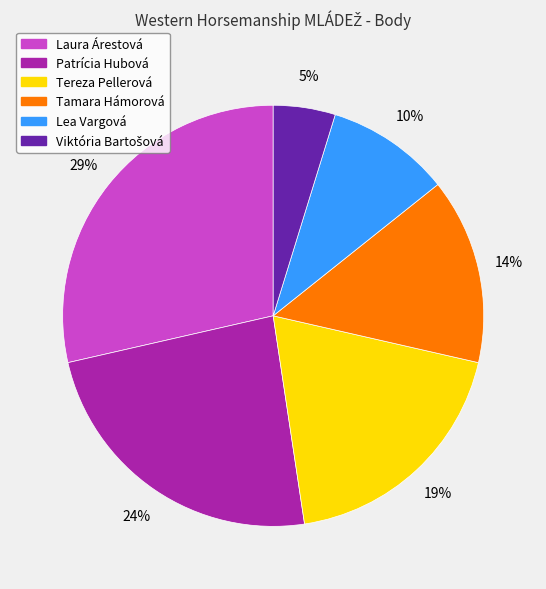

To the nearest percent, what is the combined percentage of Lea Vargová and Tamara Hámorová?

24%